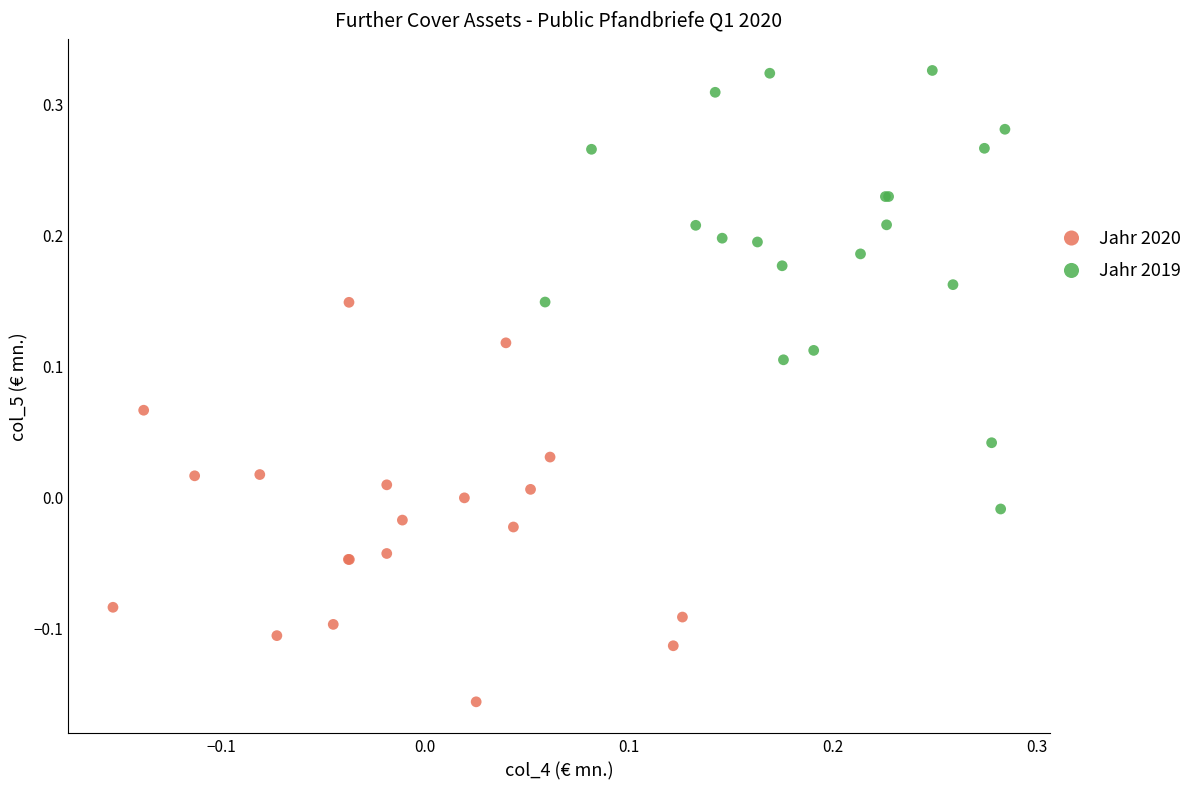

Which series reaches the minimum Y coordinate?

Jahr 2020